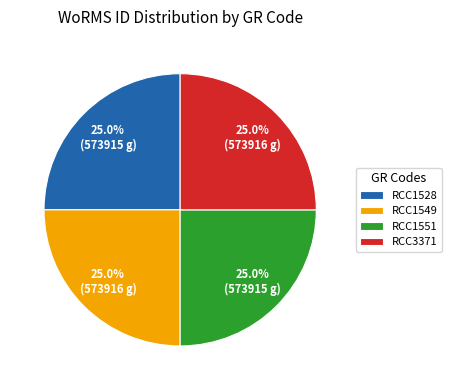

Is it true that RCC1549 is 25% of the pie?

True